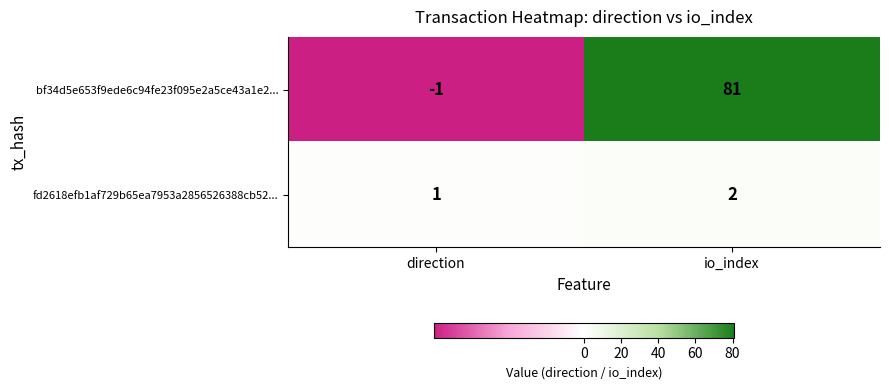

The fd2618efb1af729b65ea7953a2856526388cb52... series shows 1 at direction. True or false?

True